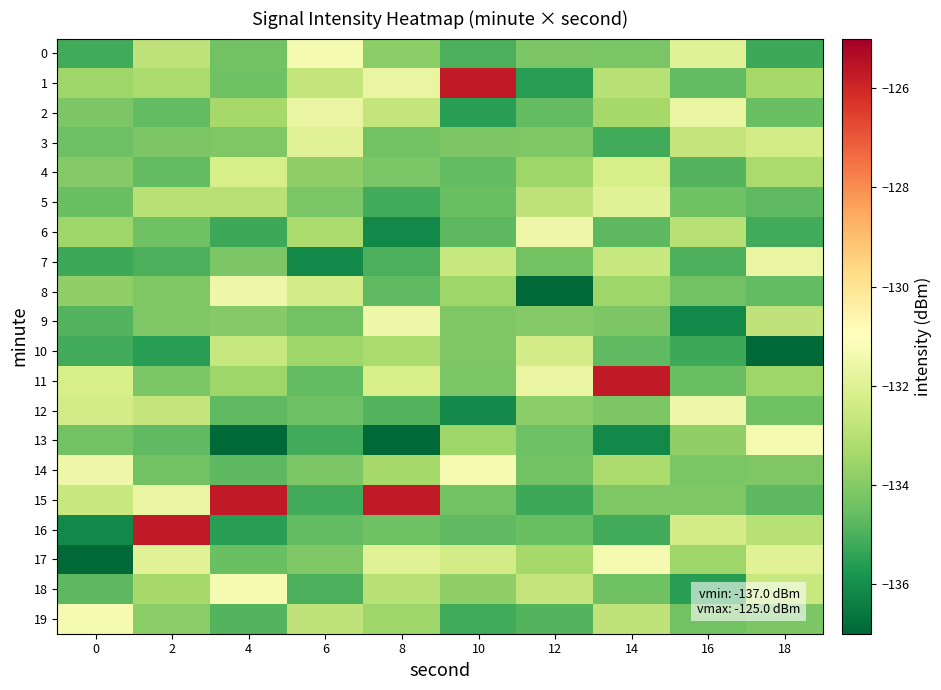

At which category is the sum across all series the highest?

14